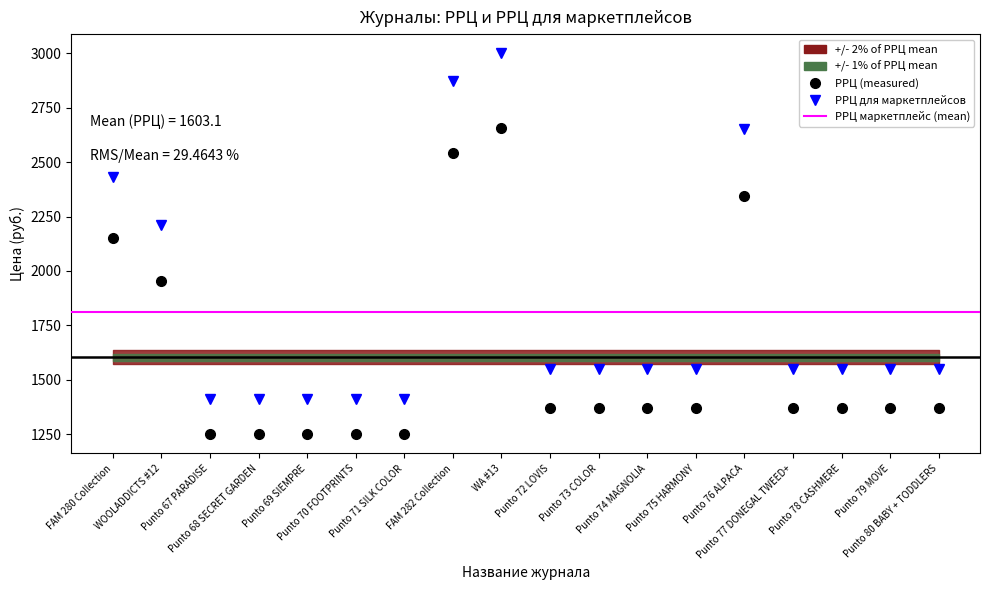

At which label does РРЦ first exceed 1370?

FAM 280 Collection